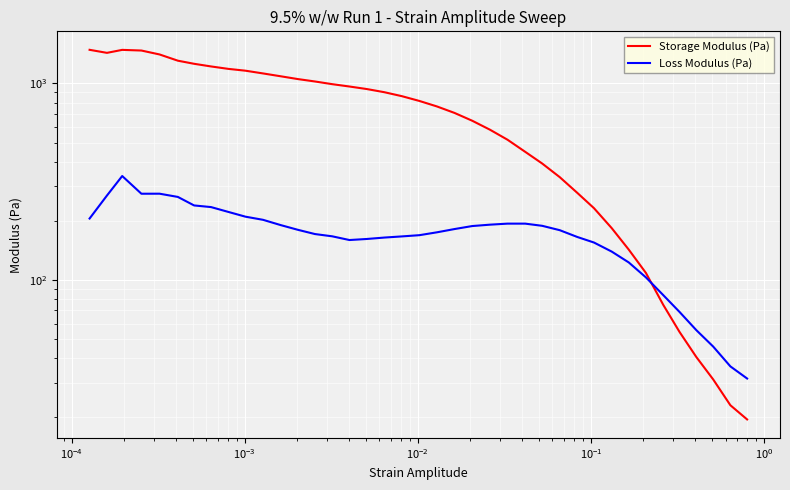

At which category is the sum across all series the highest?

$\mathdefault{10^{-4}}$